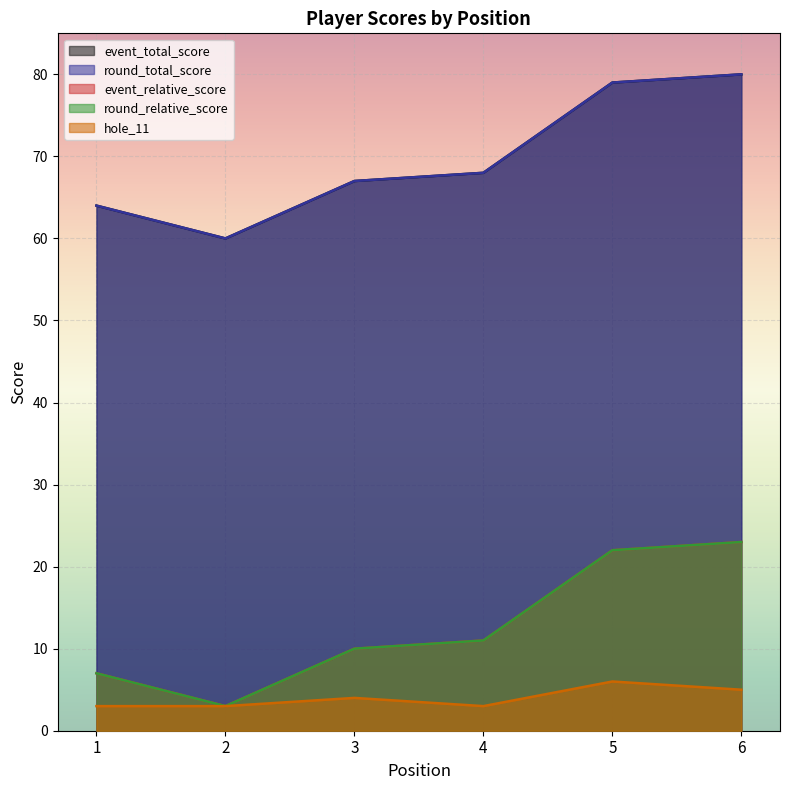

Count the number of categories in the chart.

6